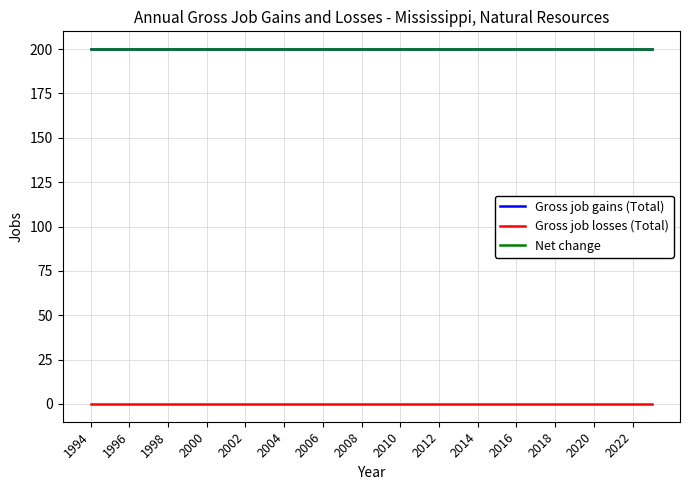

True or false: Gross job gains (Total) and Gross job losses (Total) cross at least once.

False